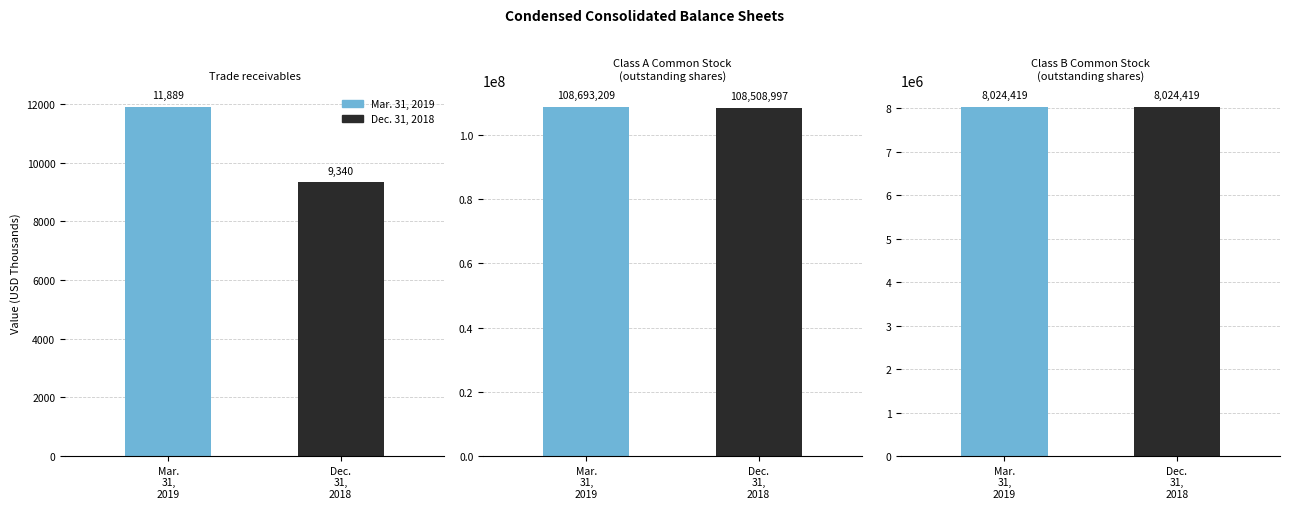

What is the approximate value of Dec. 31, 2018 at Trade receivables?

9340